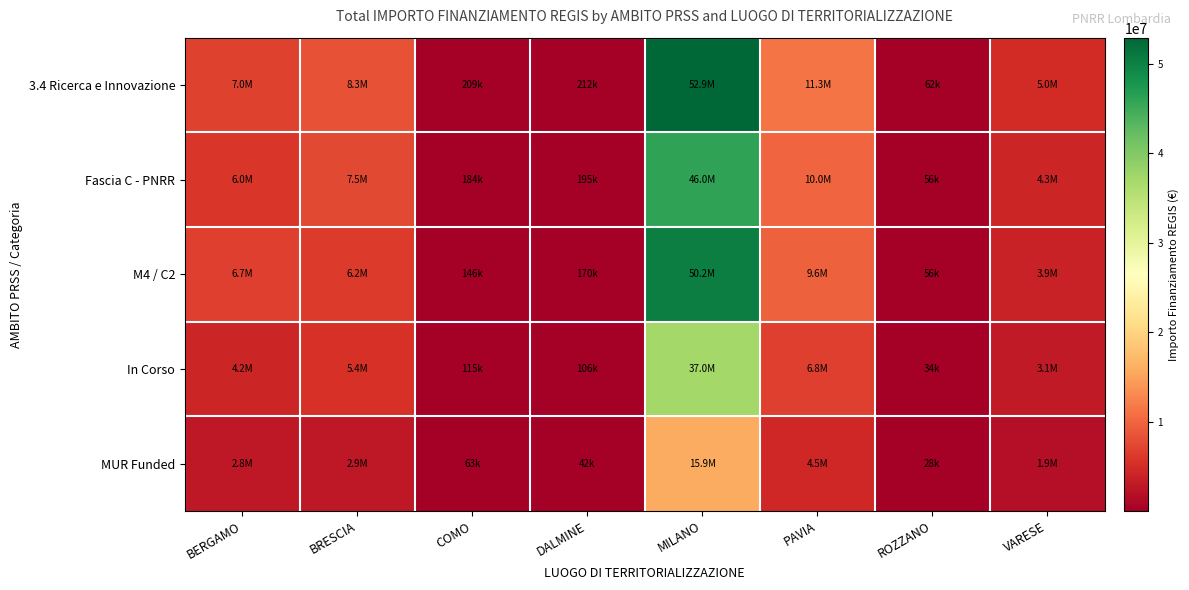

Reading right to left, what are all the values shown in this chart?

3.4 Ricerca e Innovazione: VARESE=4956797.0	ROZZANO=62062.4	PAVIA=11263882.0	MILANO=52892945.6	DALMINE=212000.1	COMO=208762.6	BRESCIA=8307922.1	BERGAMO=7038816.3
Fascia C - PNRR: VARESE=4262845.4	ROZZANO=56476.8	PAVIA=10024855.0	MILANO=46016862.7	DALMINE=195040.1	COMO=183711.1	BRESCIA=7477129.9	BERGAMO=5982993.9
M4 / C2: VARESE=3866301.7	ROZZANO=55856.2	PAVIA=9574299.7	MILANO=50248298.3	DALMINE=169600.1	COMO=146133.9	BRESCIA=6230941.6	BERGAMO=6686875.5
In Corso: VARESE=3073214.2	ROZZANO=34134.3	PAVIA=6758329.2	MILANO=37025061.9	DALMINE=106000.1	COMO=114819.5	BRESCIA=5400149.4	BERGAMO=4223289.8
MUR Funded: VARESE=1883582.9	ROZZANO=27928.1	PAVIA=4505552.8	MILANO=15867883.7	DALMINE=42400.0	COMO=62628.8	BRESCIA=2907772.7	BERGAMO=2815526.5